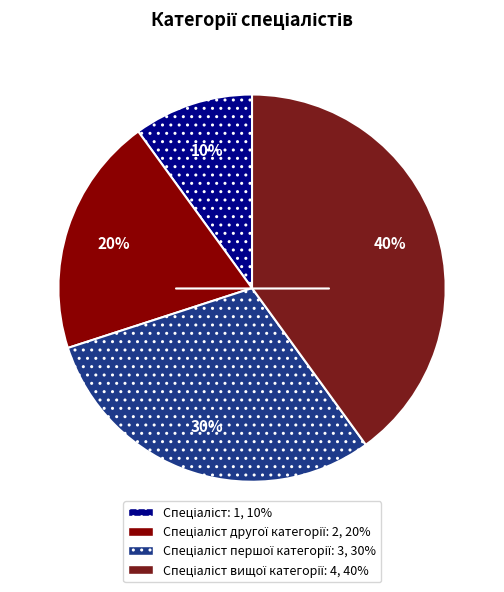

Does any single category account for the majority?

No